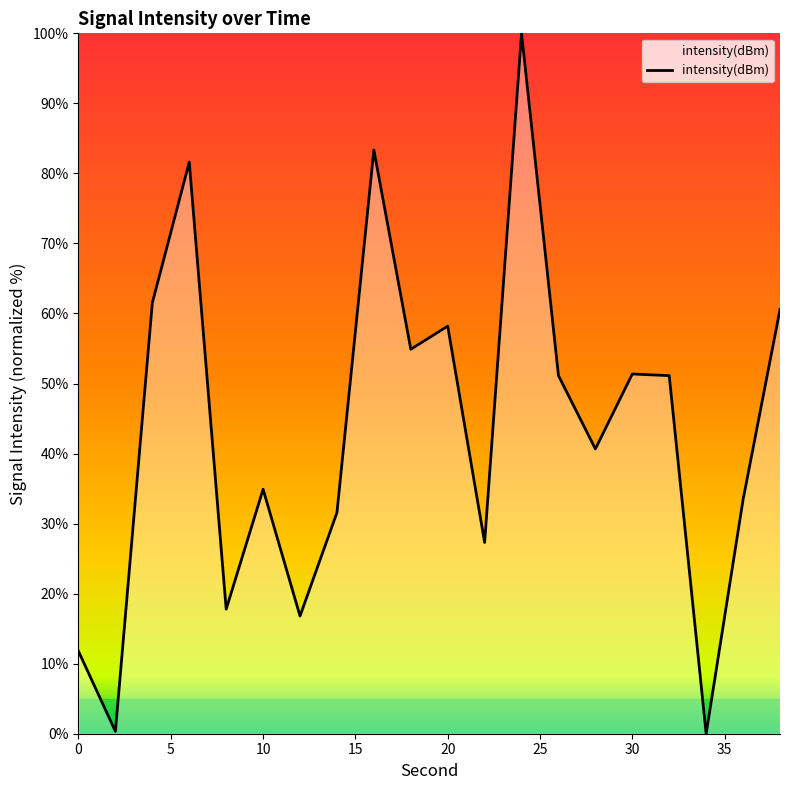

What is the greatest value displayed?

100.0